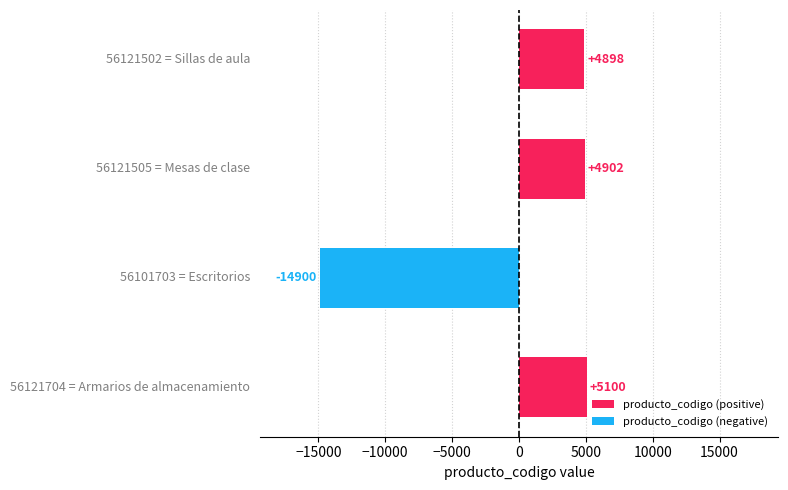

What is the difference between the maximum and minimum values in the producto_codigo (positive) series?

202.0